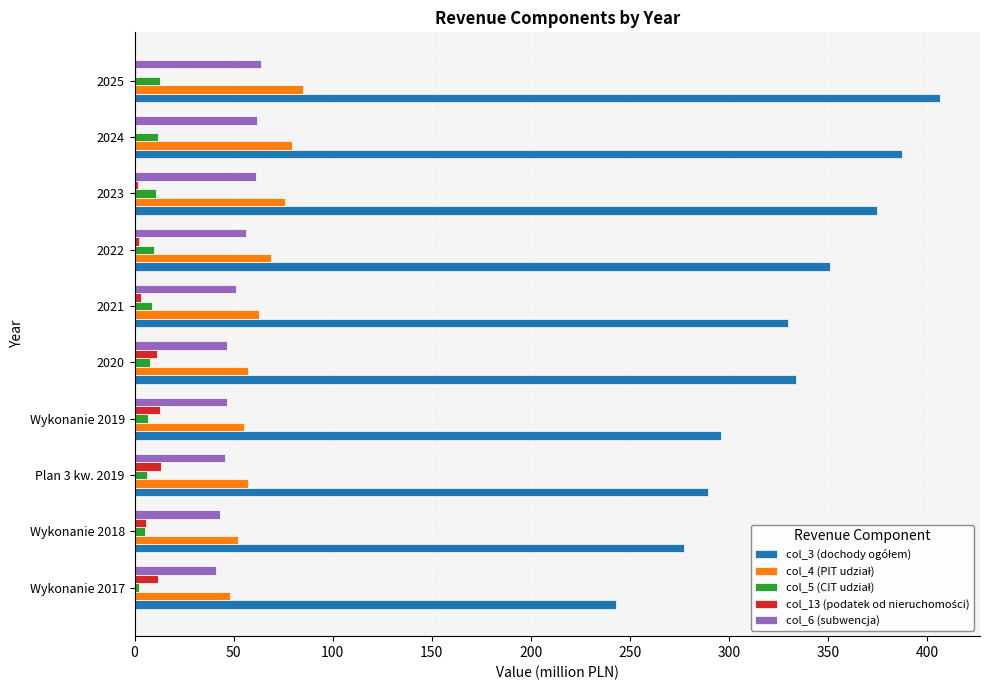

The col_6 (subwencja) series shows 38.6 at 2024. True or false?

False